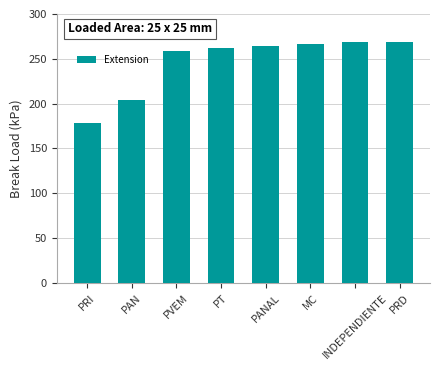

Read the value at PRD.

269.0